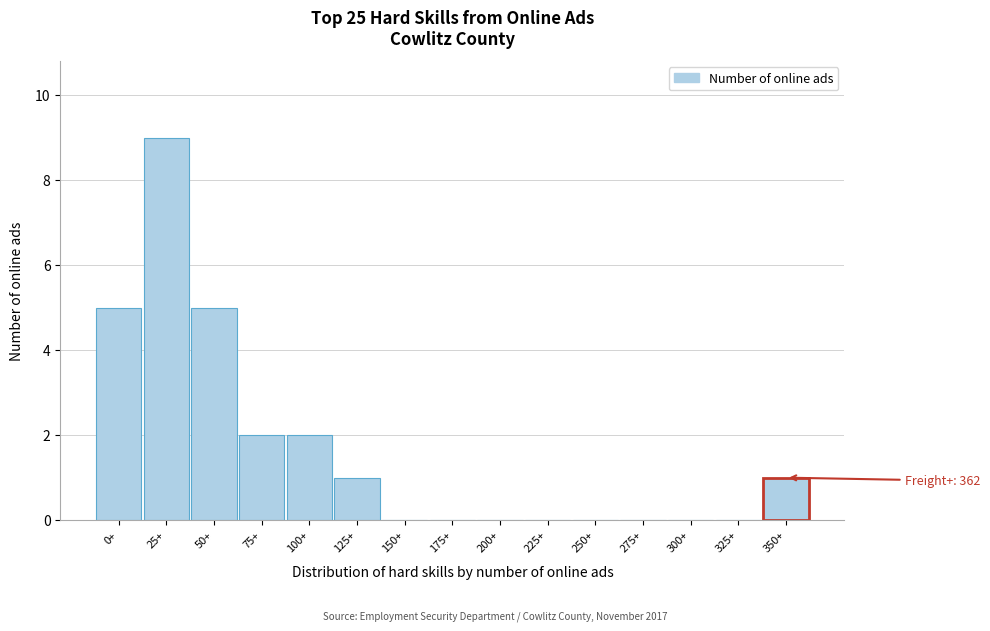

Reading left to right, transcribe all the data shown in this chart.

0+=5	25+=9	50+=5	75+=2	100+=2	125+=1	150+=0	175+=0	200+=0	225+=0	250+=0	275+=0	300+=0	325+=0	350+=1